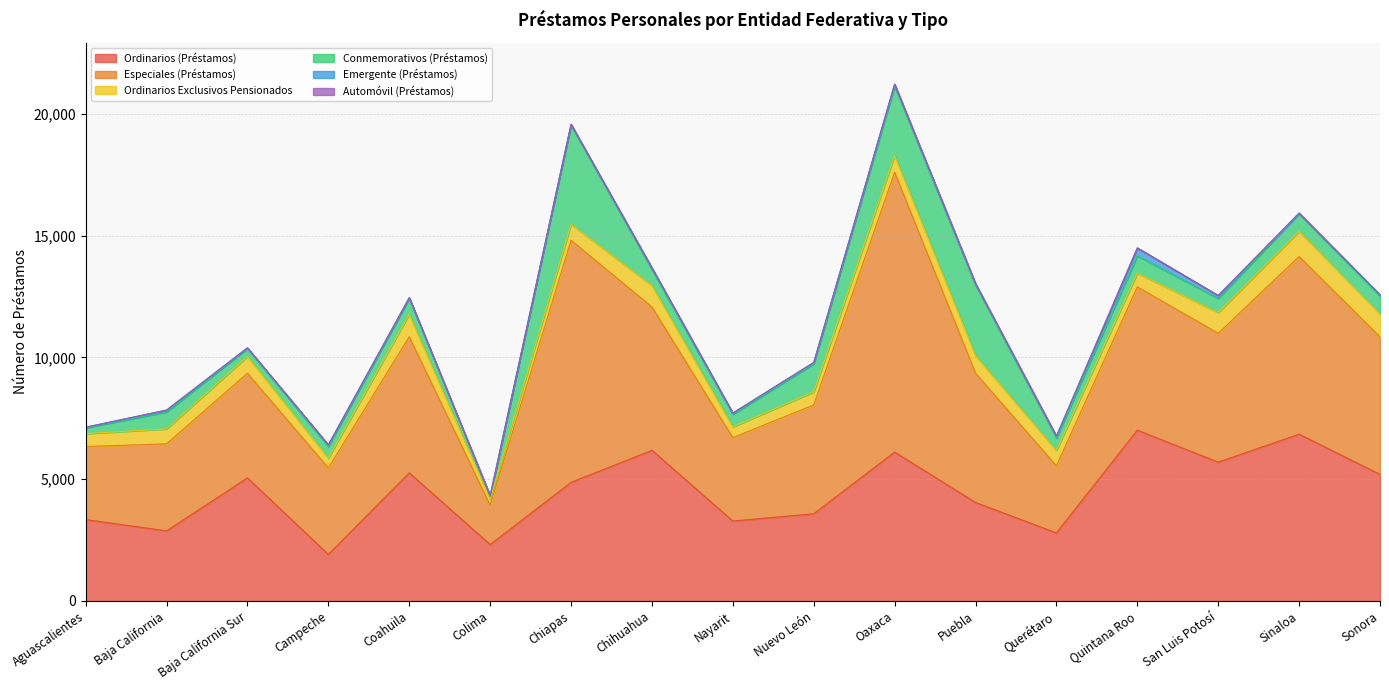

True or false: Emergente (Préstamos) and Ordinarios Exclusivos Pensionados intersect in this chart.

False